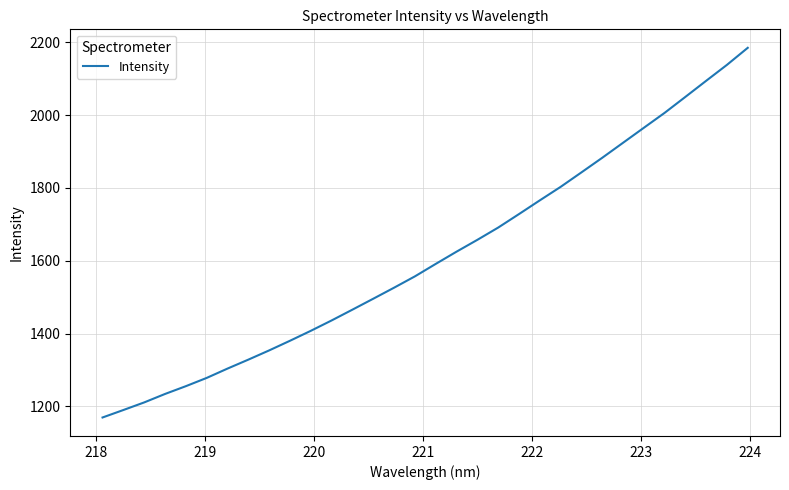

What is the minimum value shown in the chart?

1169.8